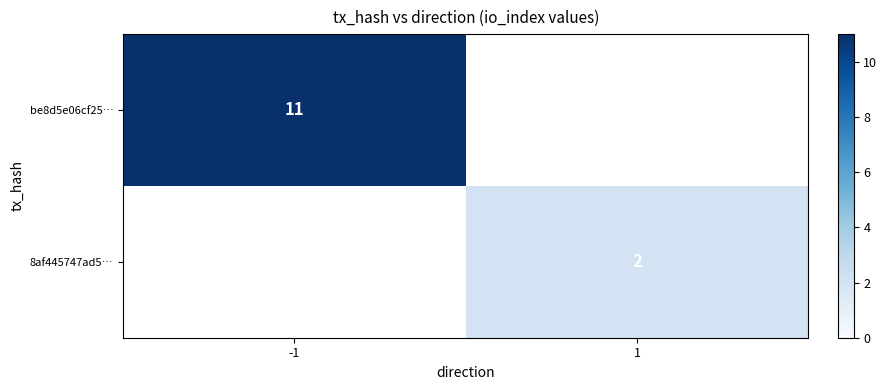

The be8d5e06cf25… series shows 19.4 at -1. True or false?

False